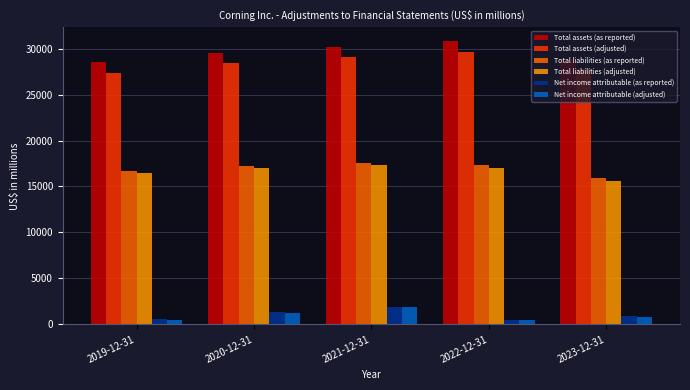

What is the sum of all Net income attributable (as reported) values?

5275